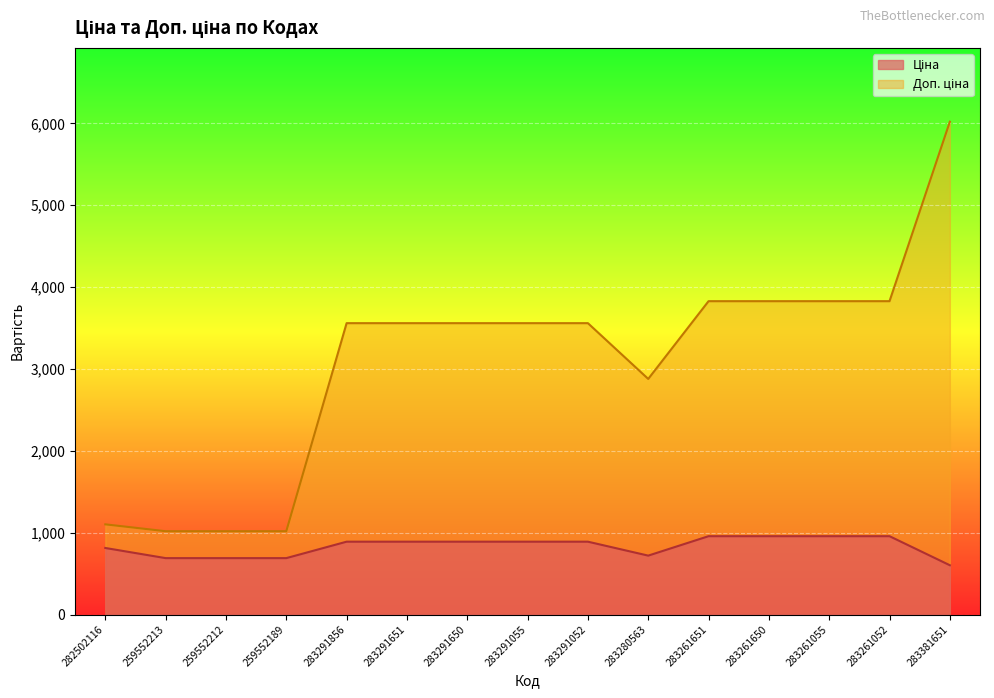

At which label is Ціна closest to 779?

282502116